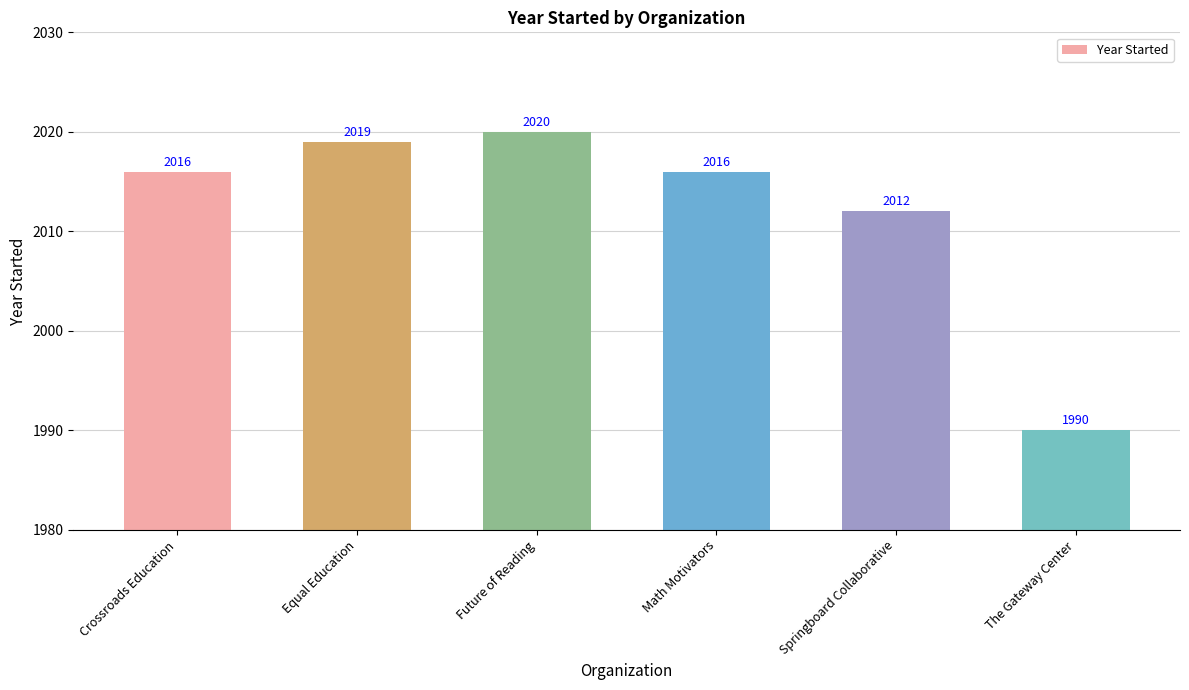

What is the change in value from Equal Education to The Gateway Center?

-29